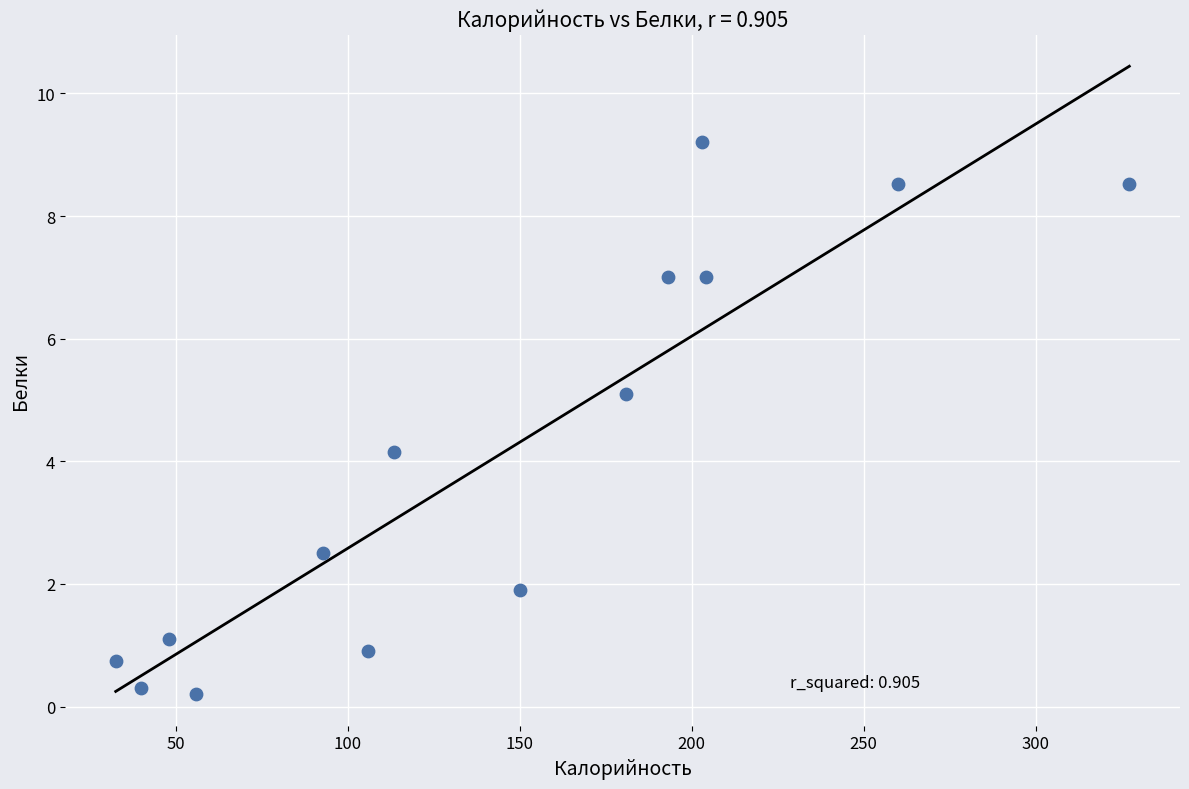

What is the range of Y values (max minus min)?

9.0